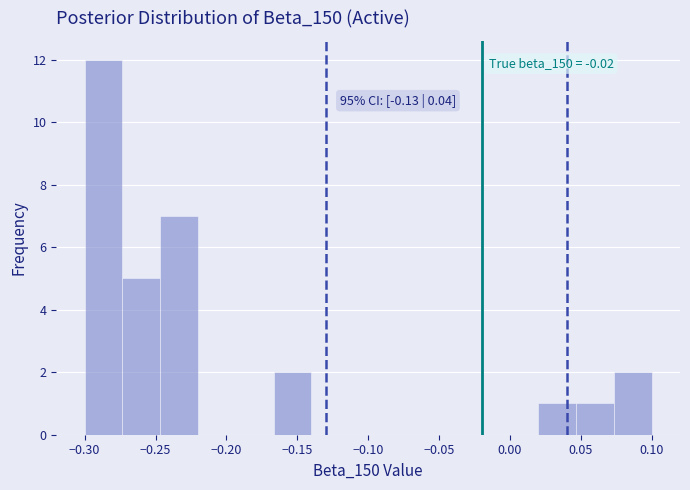

Over which range of the x-axis is the bar tallest?

-0.300 to -0.275